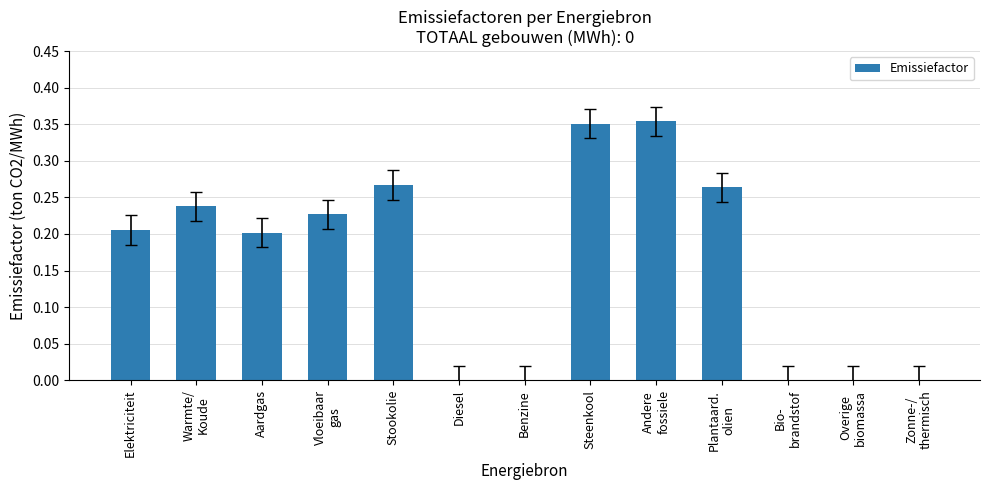

What is the sum of all values?

2.1